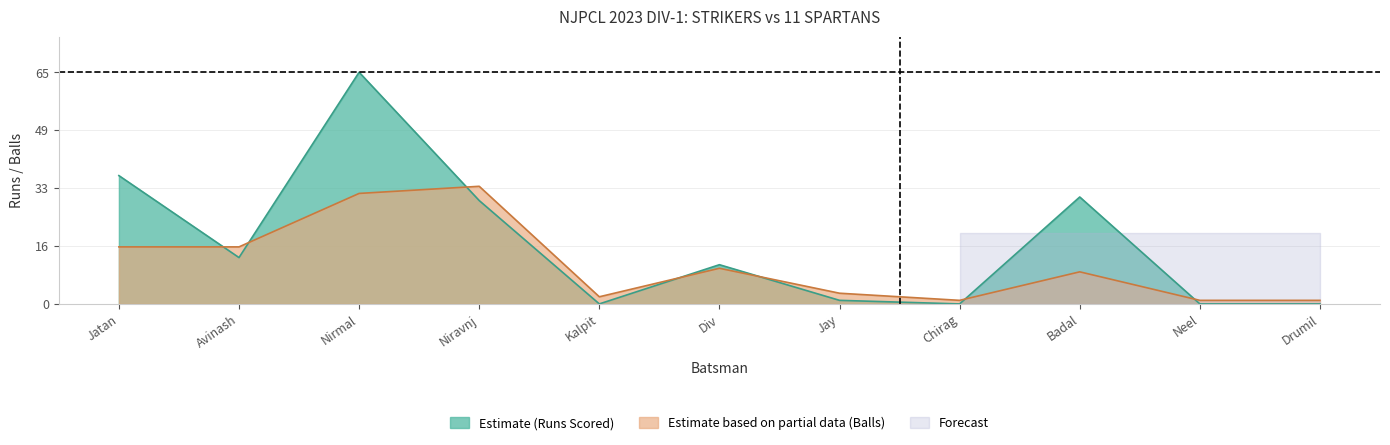

Reading right to left, what are all the values shown in this chart?

runs: 0	0	30	0	1	11	0	29	65	13	36
balls: 1	1	9	1	3	10	2	33	31	16	16